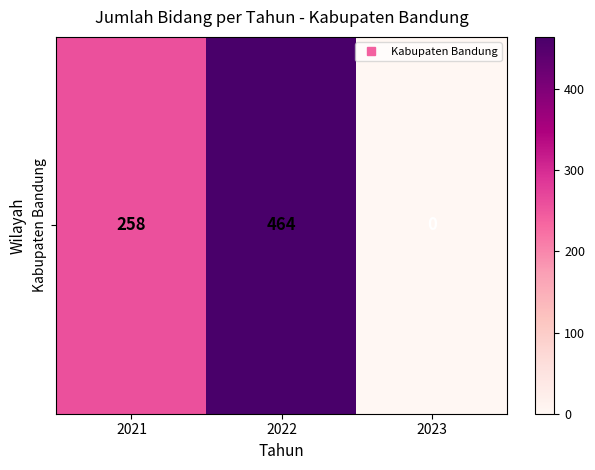

What is the change in value from 2021 to 2022?

+206